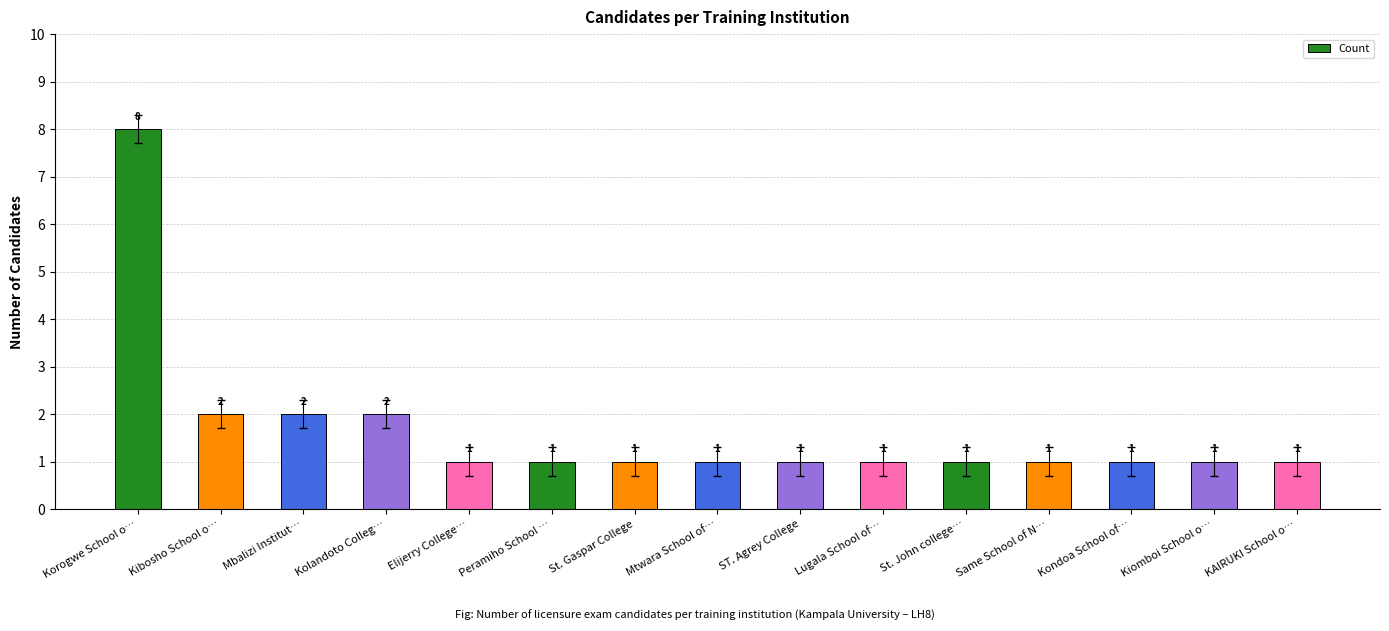

What is the label of the 9th bar from the right?

St. Gaspar College